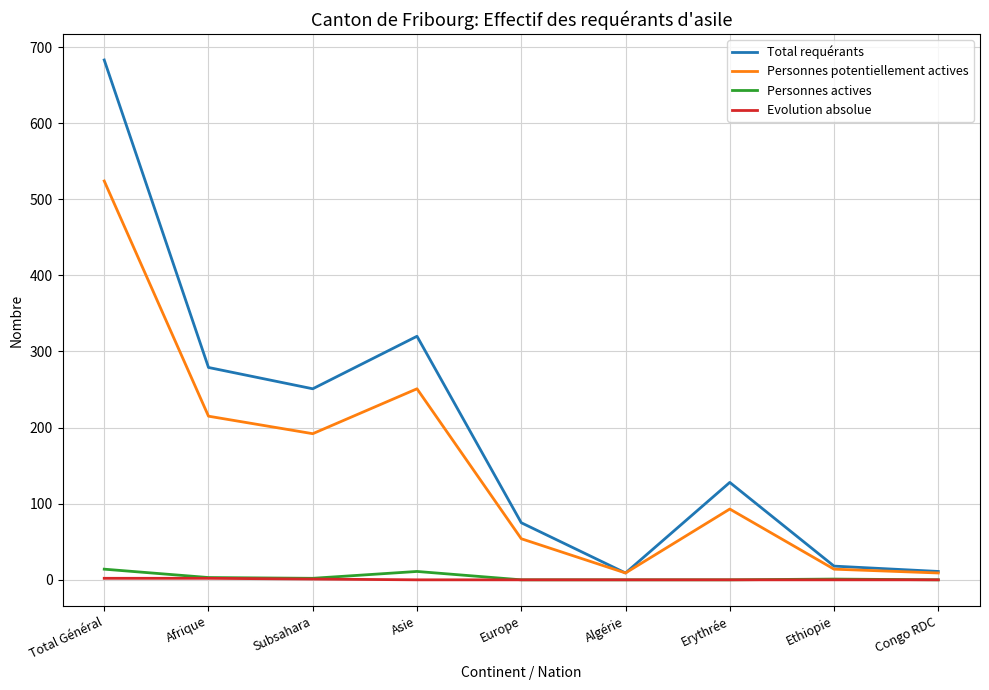

True or false: Total requérants has more than 0 points higher than both neighbors.

True